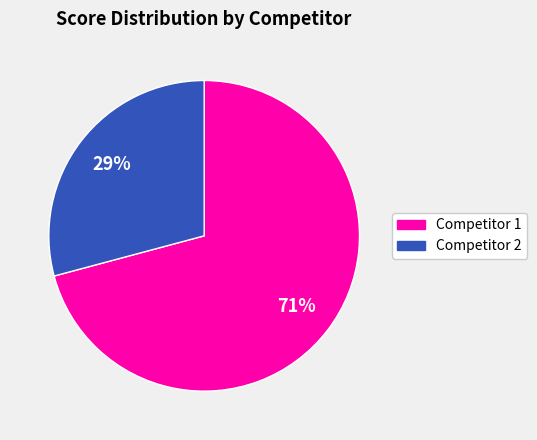

Does any single category account for the majority?

Yes